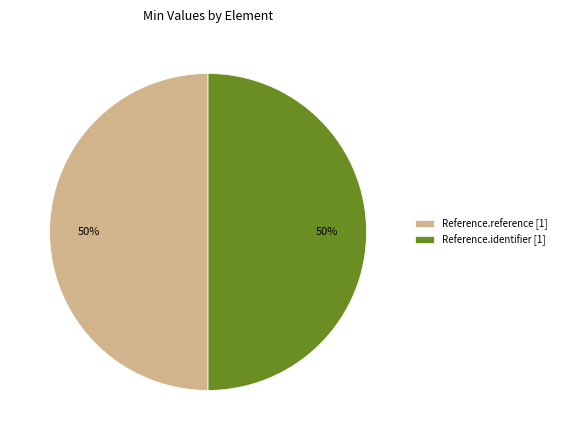

To the nearest percent, what is the average slice percentage?

50%